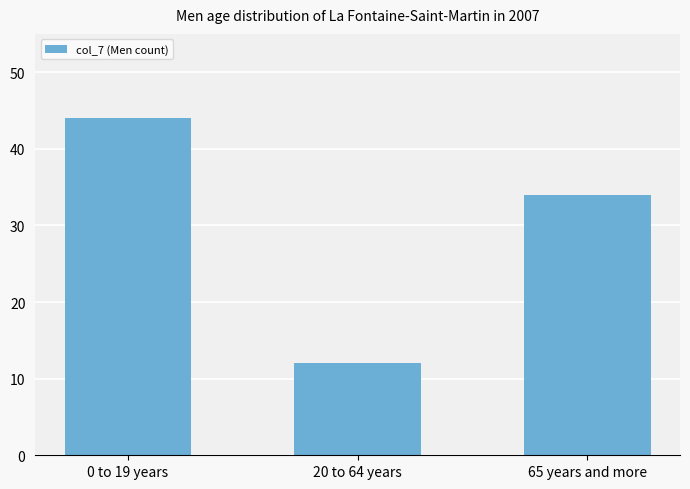

Reading left to right, extract all data points from this chart.

0 to 19 years=44	20 to 64 years=12	65 years and more=34